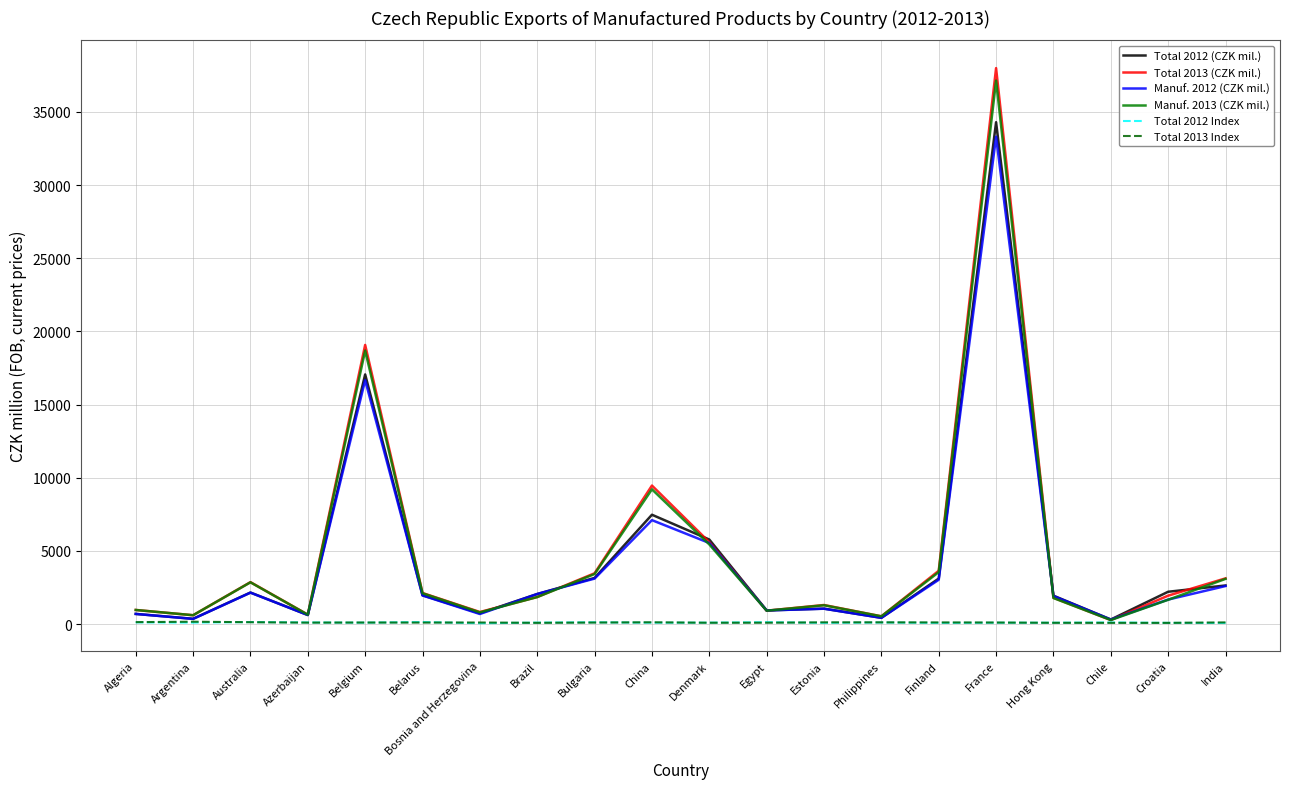

Is it true that Total 2012 Index equals 133.4 at Egypt?

True